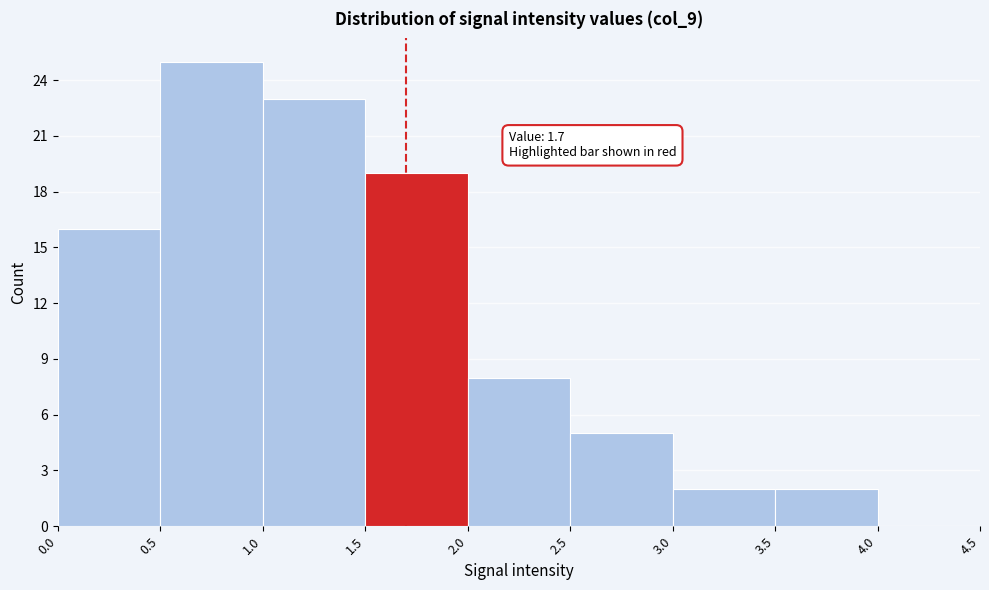

Which range on the x-axis has the tallest bar?

0.5 to 1.0